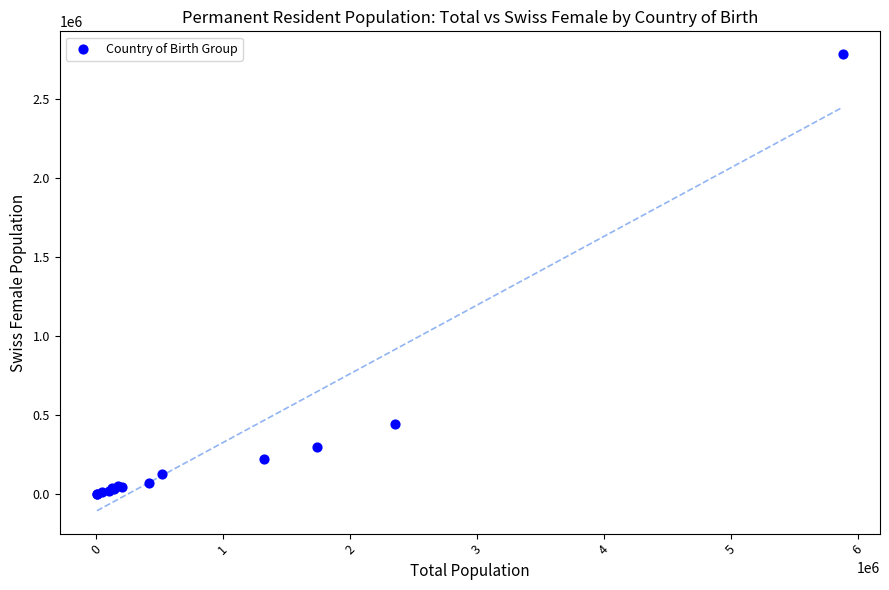

What Y value in the scatter plot is closest to 1392622?

441734